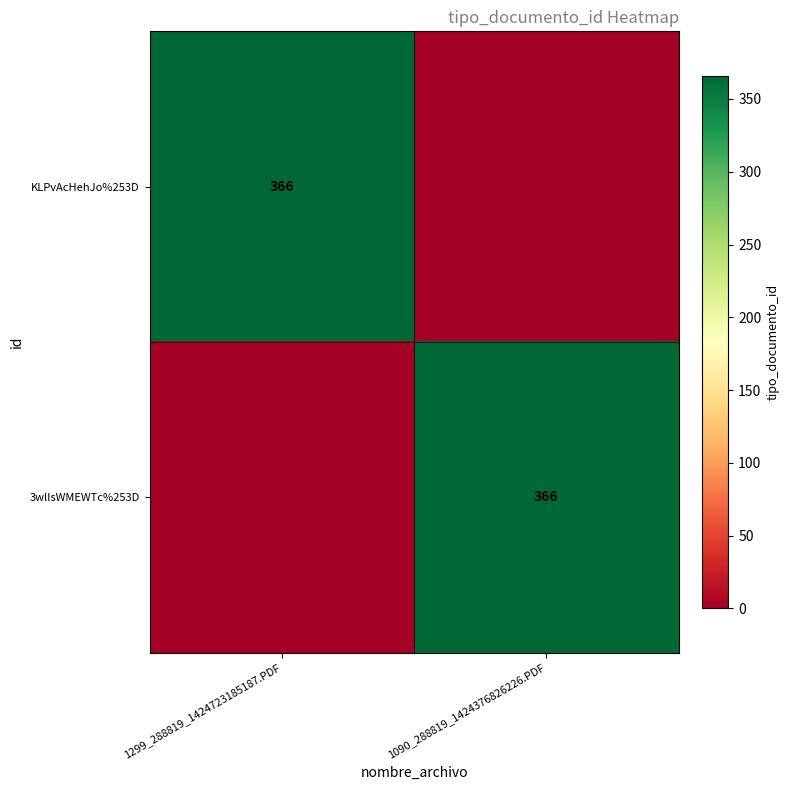

The value of KLPvAcHehJo%253D at 1299_288819_1424723185187.PDF is 166. True or false?

False